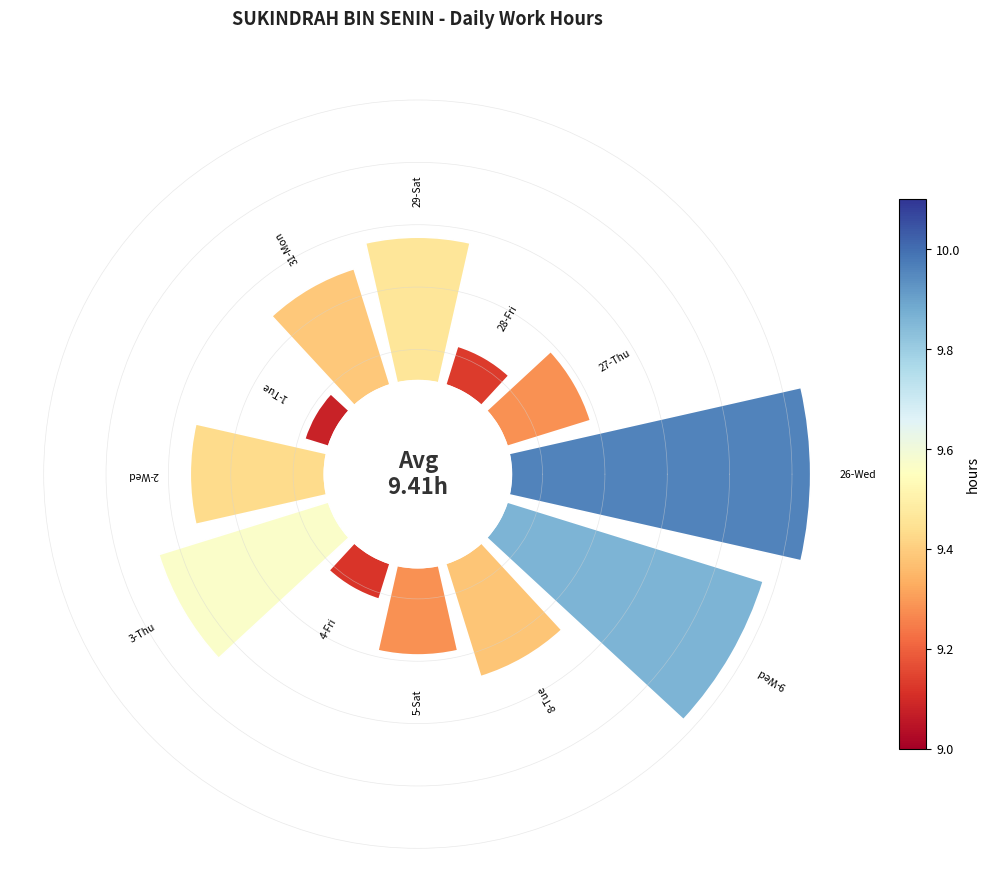

How many segments does this pie chart have?

12